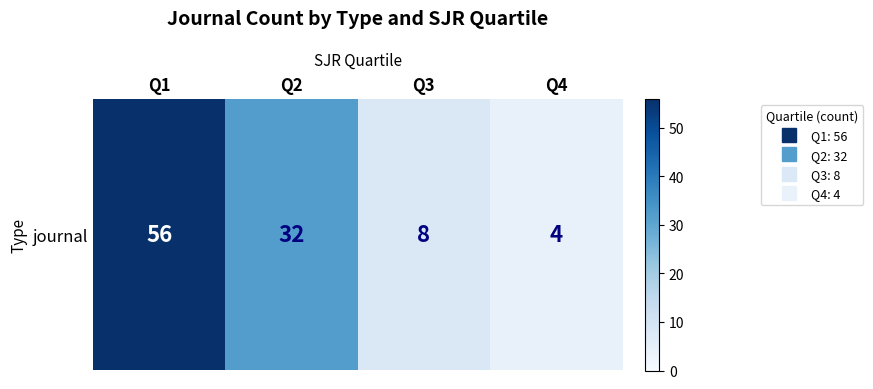

Approximately how many times larger is the value at Q1 compared to Q3?

7.0